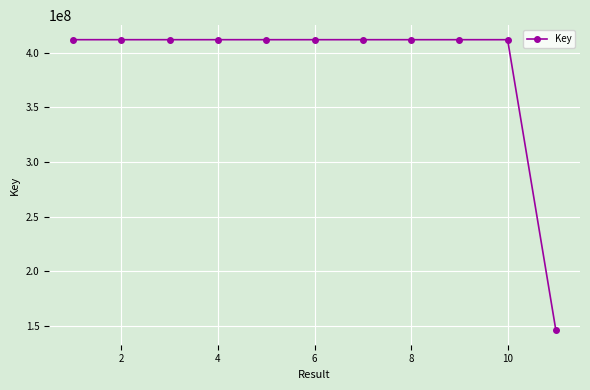

What is the difference between the second highest and minimum values?

265501631